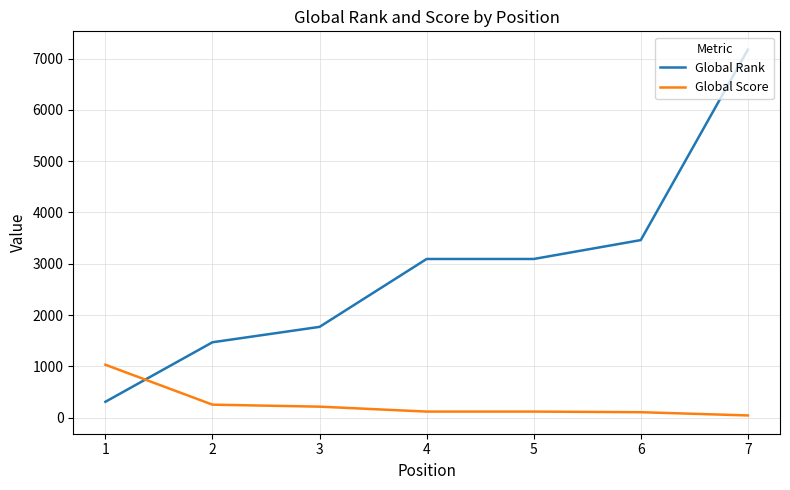

At which category is the sum across all series the highest?

7